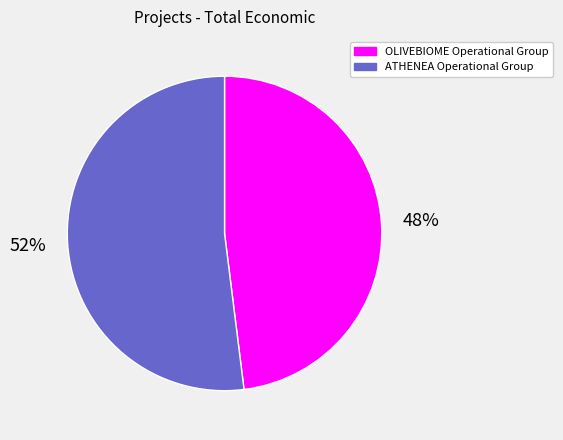

Which slice is the smallest?

OLIVEBIOME Operational Group